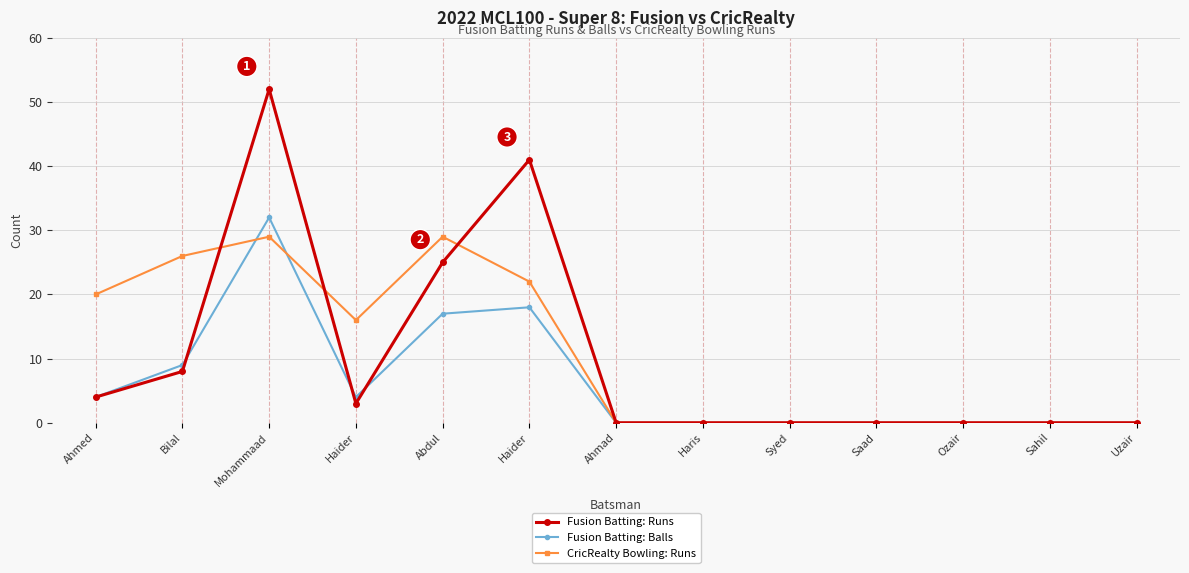

At which category is the sum across all series the highest?

Mohammaad